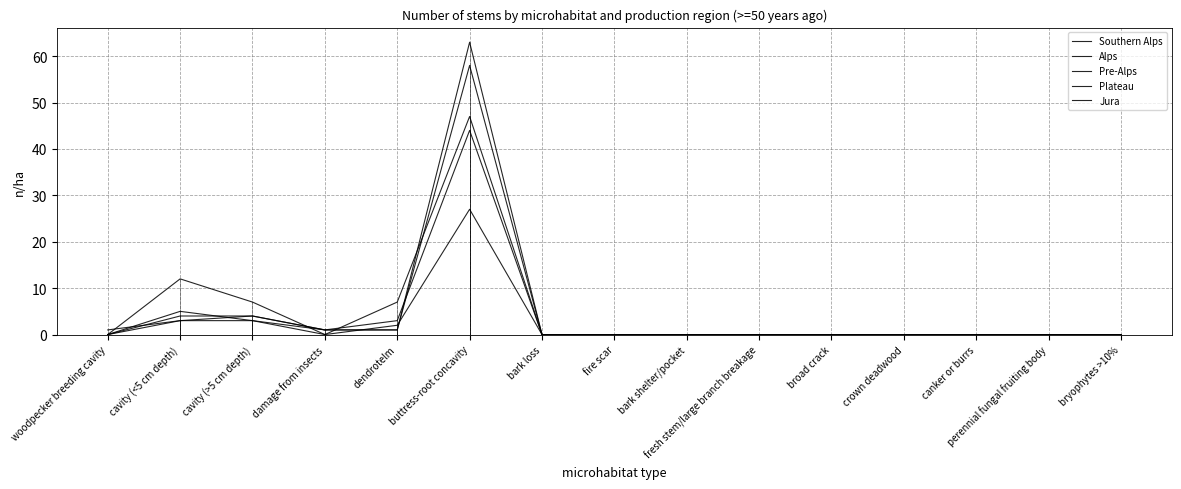

Which category has the highest value in the Pre-Alps series?

buttress-root concavity